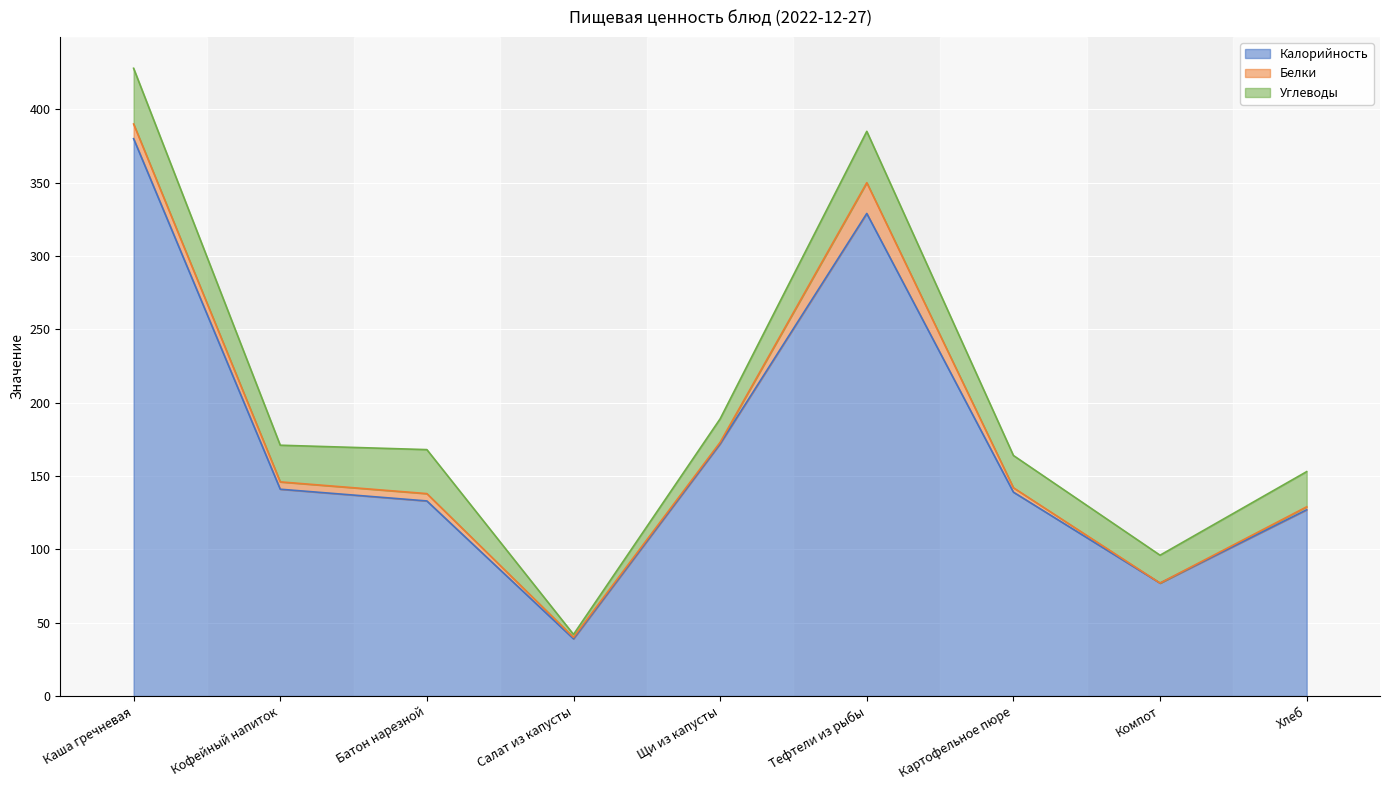

What is the difference between the maximum and minimum values in the Белки series?

21